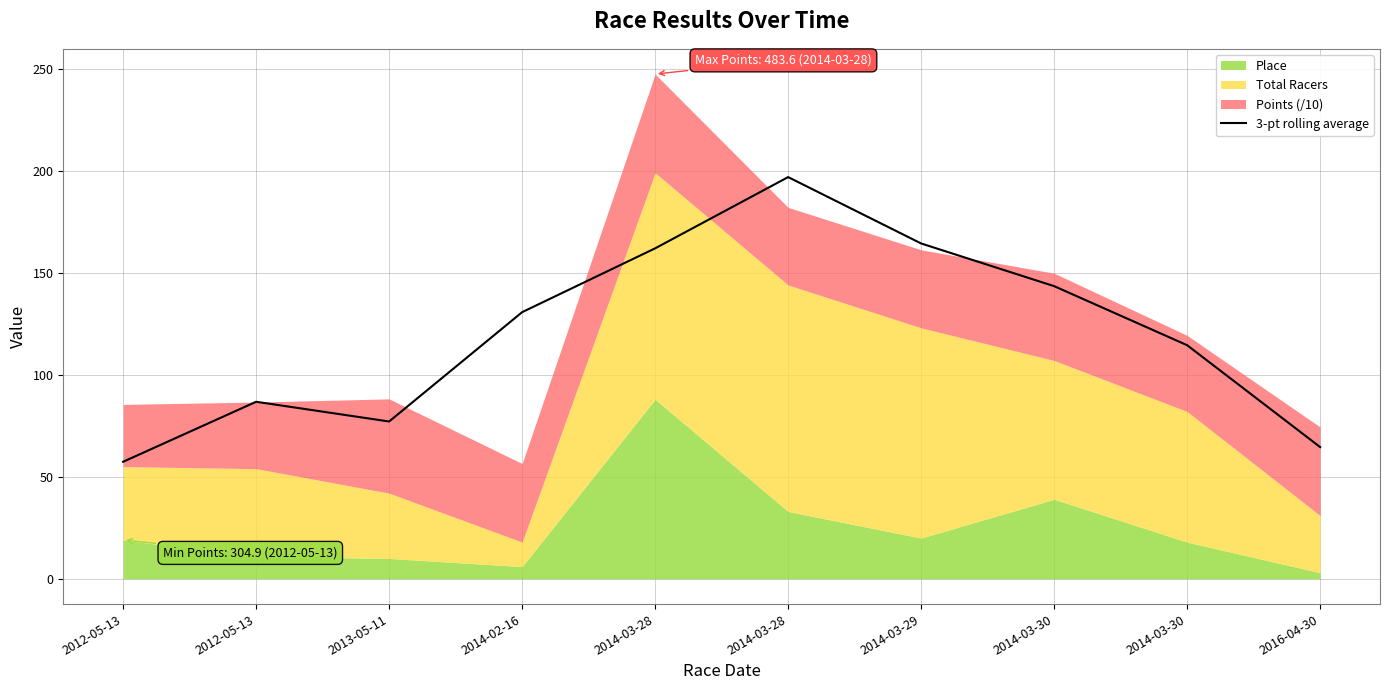

At which label does the data first exceed 130?

2014-02-16